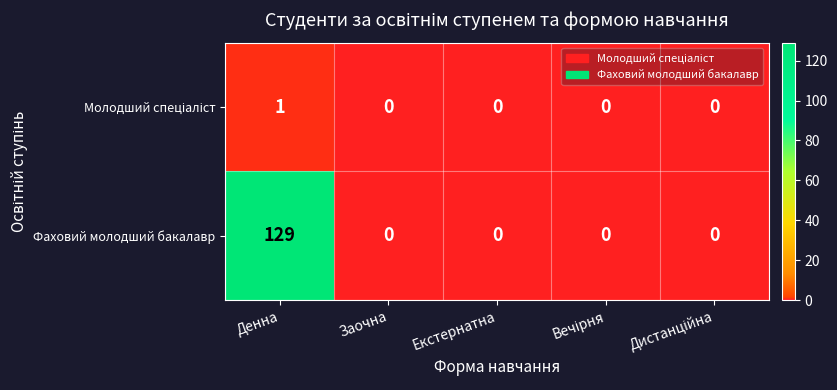

How many data points does each series have?

5